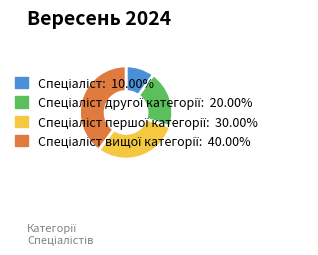

Is there a majority slice in this chart?

No